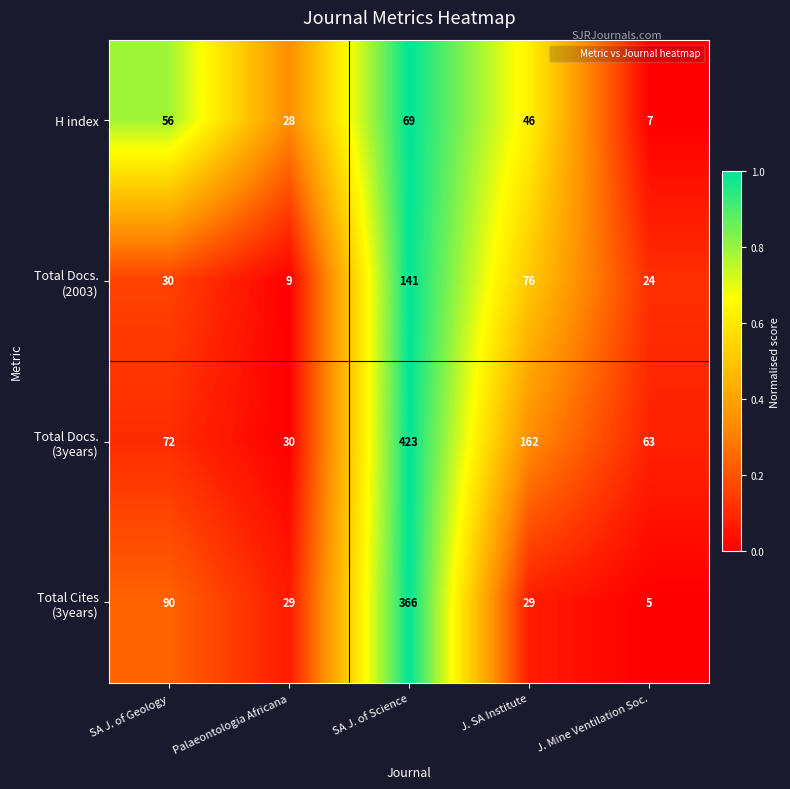

How many distinct data groups are displayed?

4